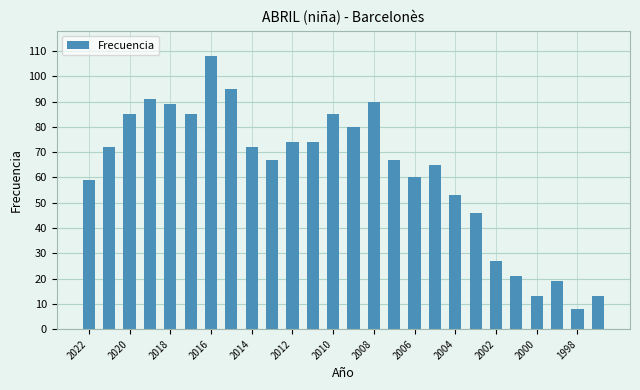

What is the value of the 26th bar from the left?

13